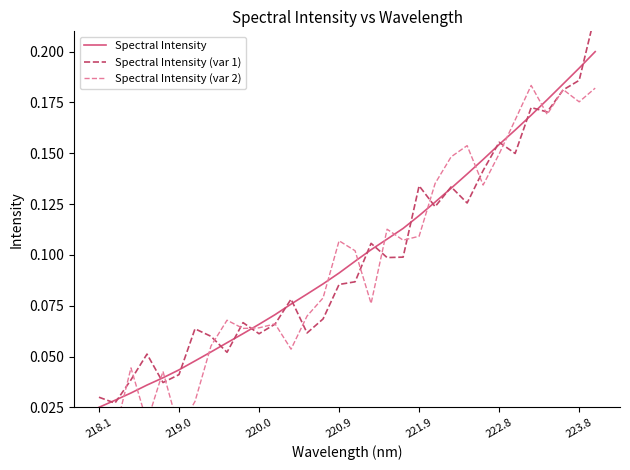

Which series has the largest total across all categories?

Spectral Intensity